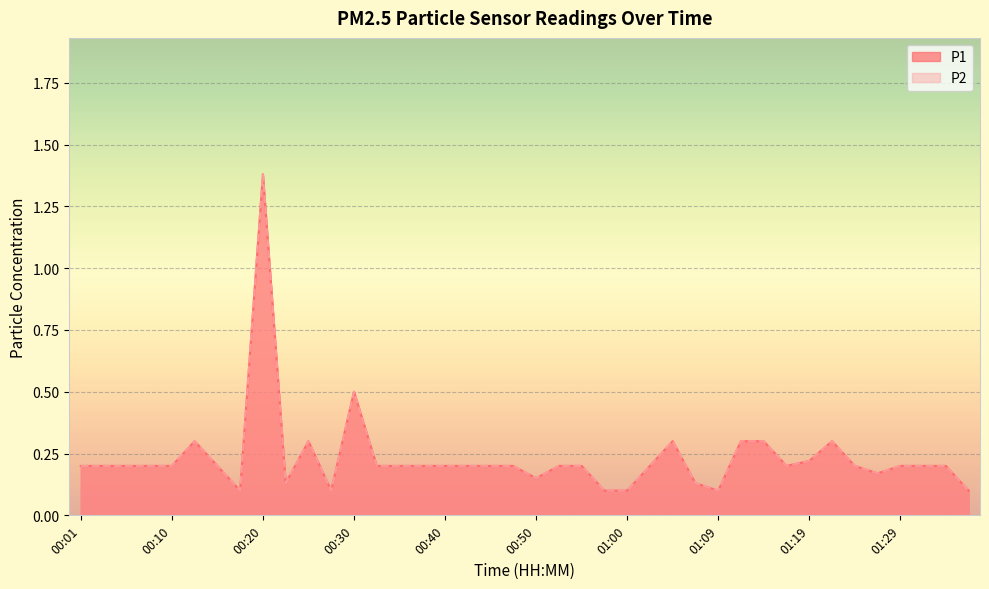

How many lines are shown in the chart?

2